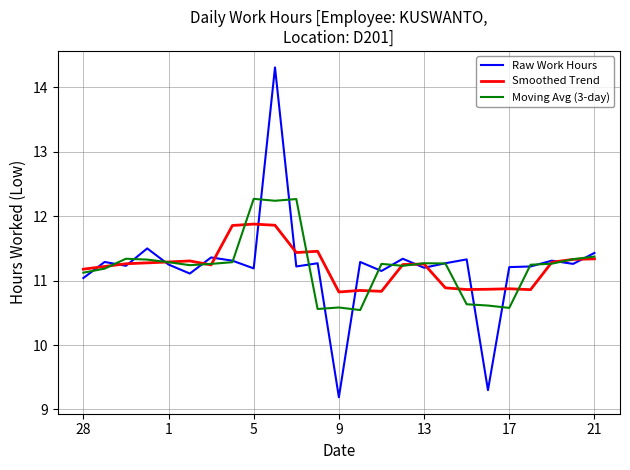

What is the minimum value shown in the chart?

9.2